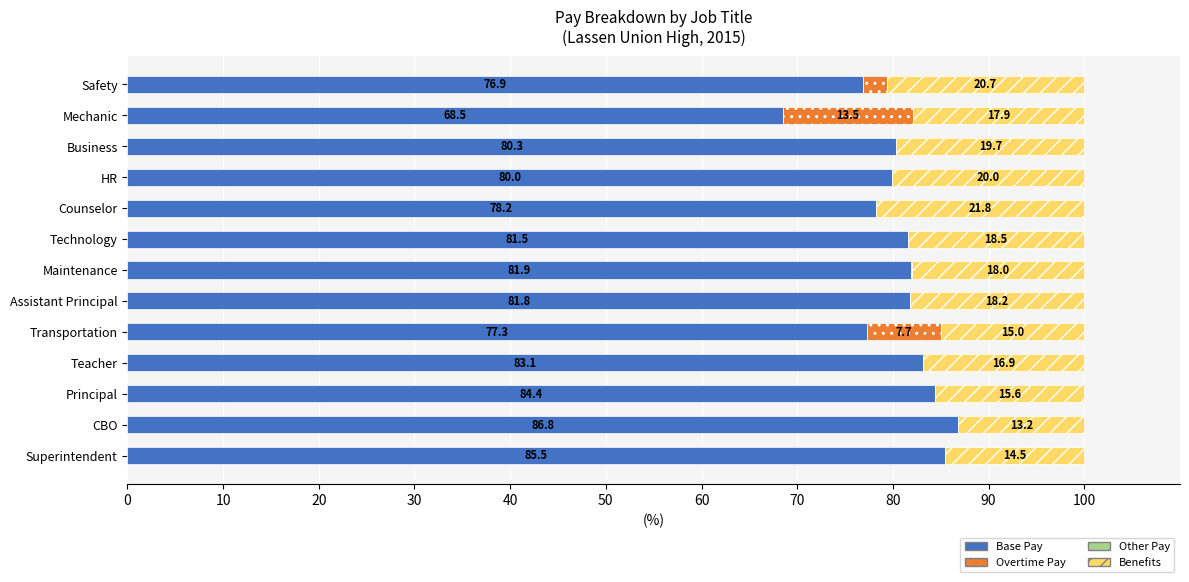

What is the sum of the Base Pay values at Transportation and Counselor?

155.5